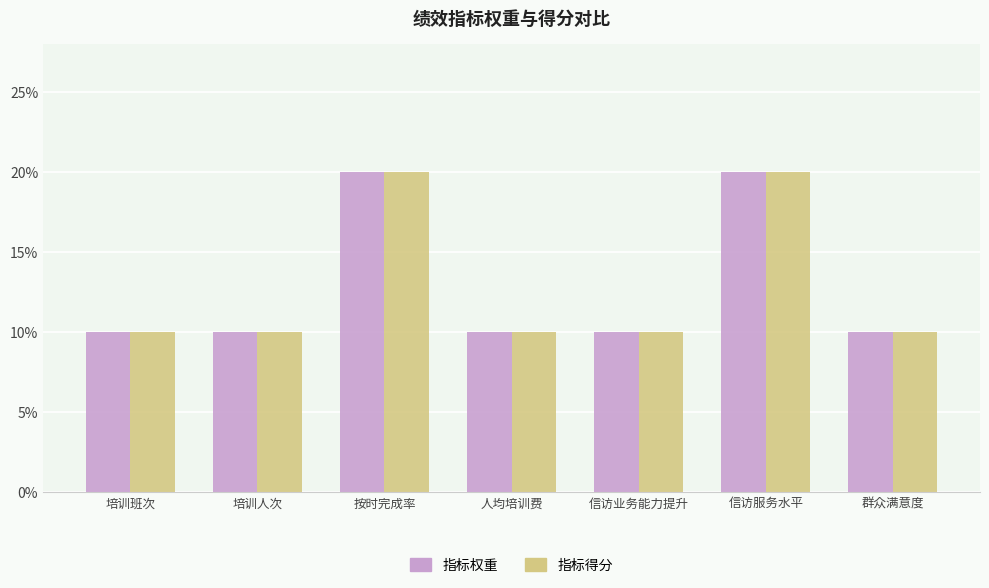

What are all the series names shown in the legend?

指标权重, 指标得分